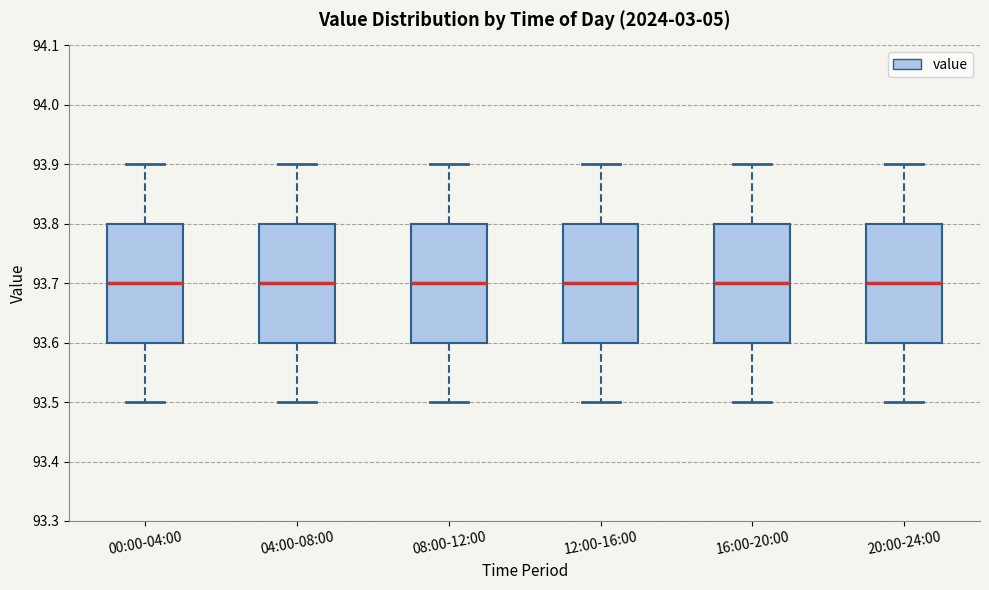

Reading left to right, transcribe this box plot: for each box, give where its median line is, the range the box spans, and where its two whiskers end, as read against the y-axis. The values are not printed on the chart, so give them approximately, as read against the axis.

00:00-04:00: median 93.7, box 93.6 to 93.8, whiskers 93.5 to 93.9
04:00-08:00: median 93.7, box 93.6 to 93.8, whiskers 93.5 to 93.9
08:00-12:00: median 93.7, box 93.6 to 93.8, whiskers 93.5 to 93.9
12:00-16:00: median 93.7, box 93.6 to 93.8, whiskers 93.5 to 93.9
16:00-20:00: median 93.7, box 93.6 to 93.8, whiskers 93.5 to 93.9
20:00-24:00: median 93.7, box 93.6 to 93.8, whiskers 93.5 to 93.9